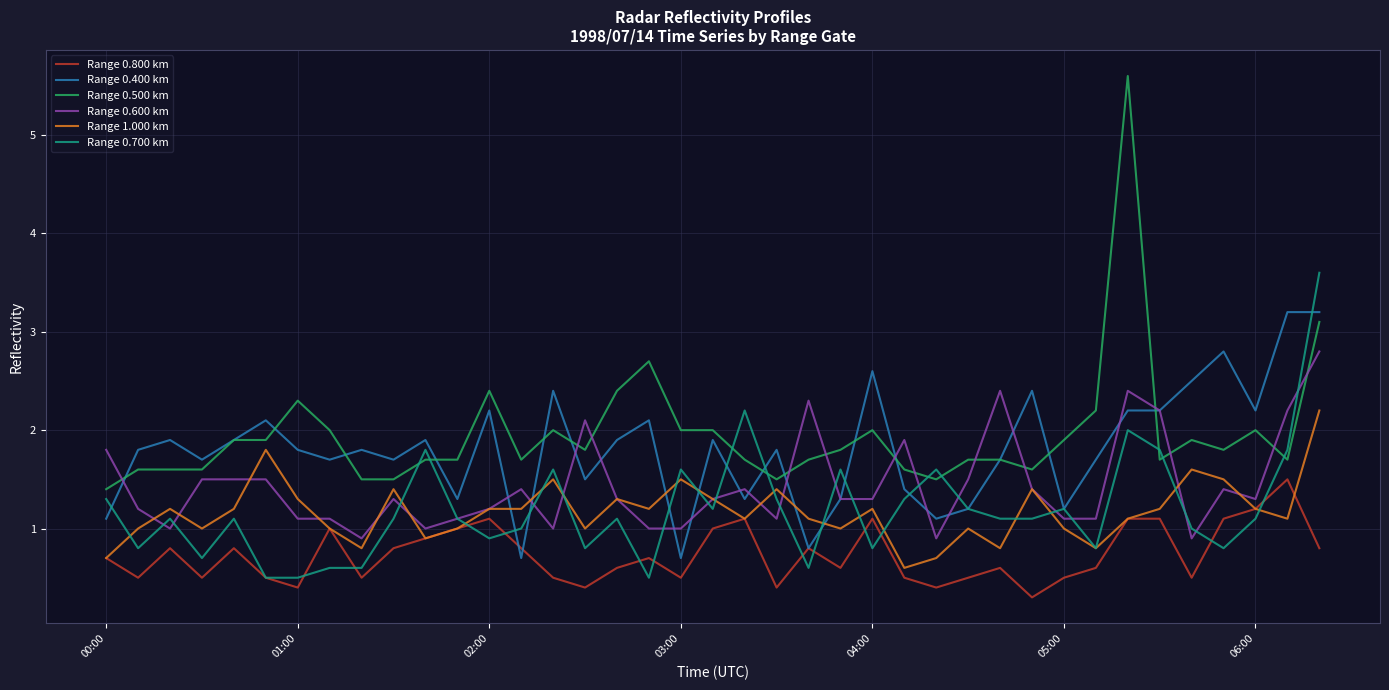

What is the difference between the maximum and minimum values in the Range 0.400 km series?

2.5